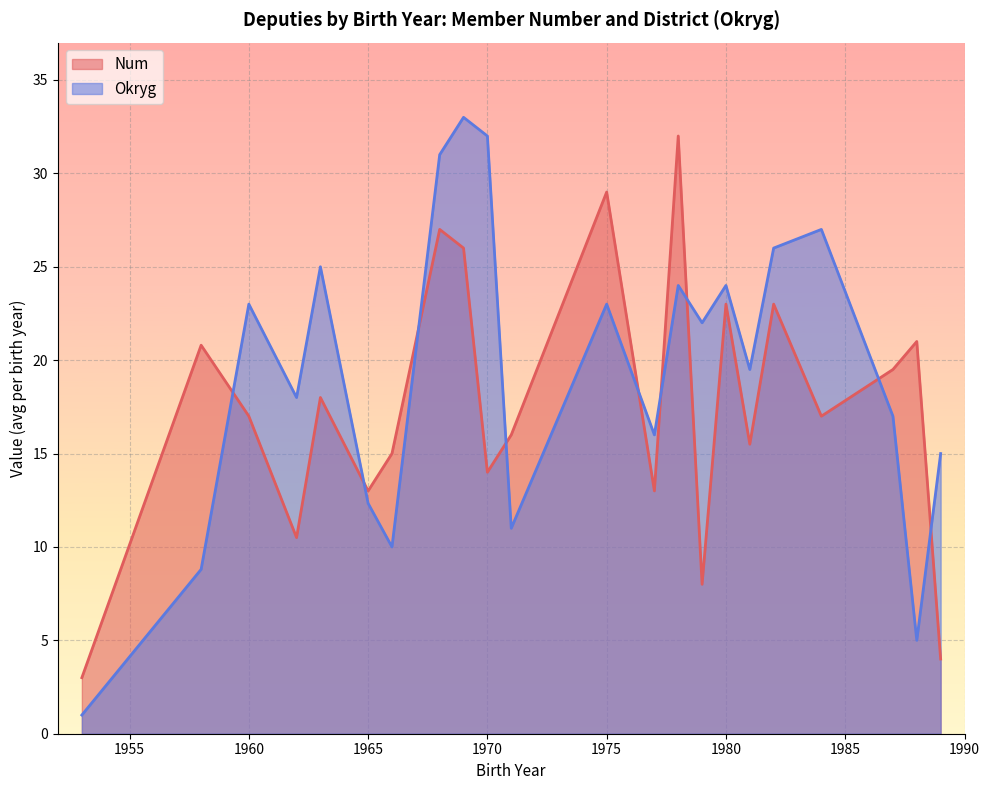

Where is the first local maximum for Okryg?

1960